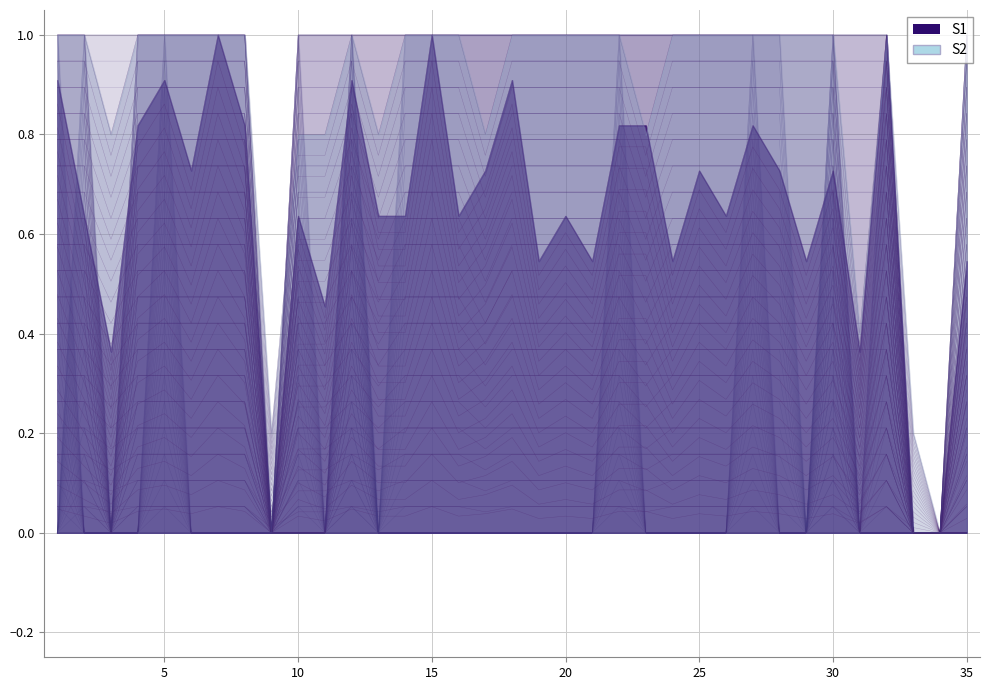

Between 13 and 29, which series saw the biggest shift?

Use